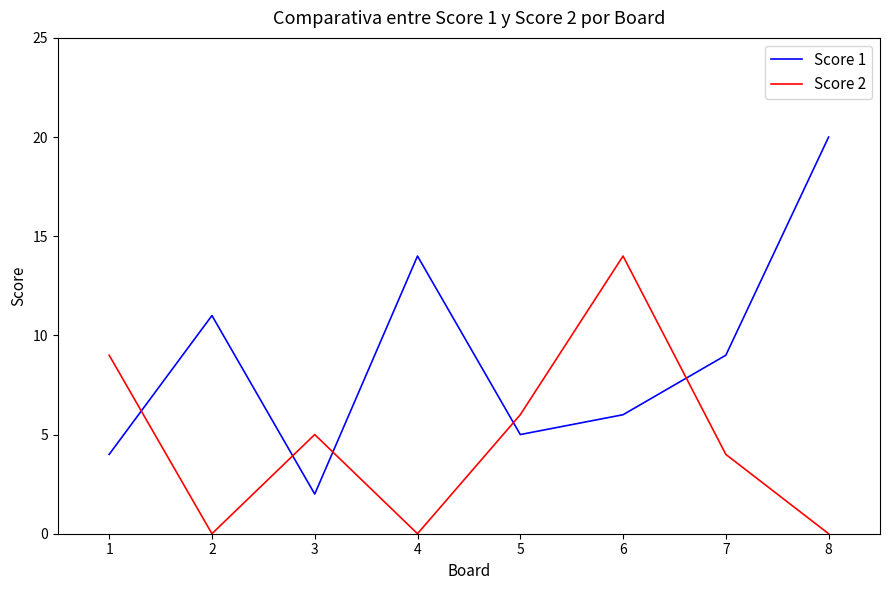

How many categories are shown in the chart?

8